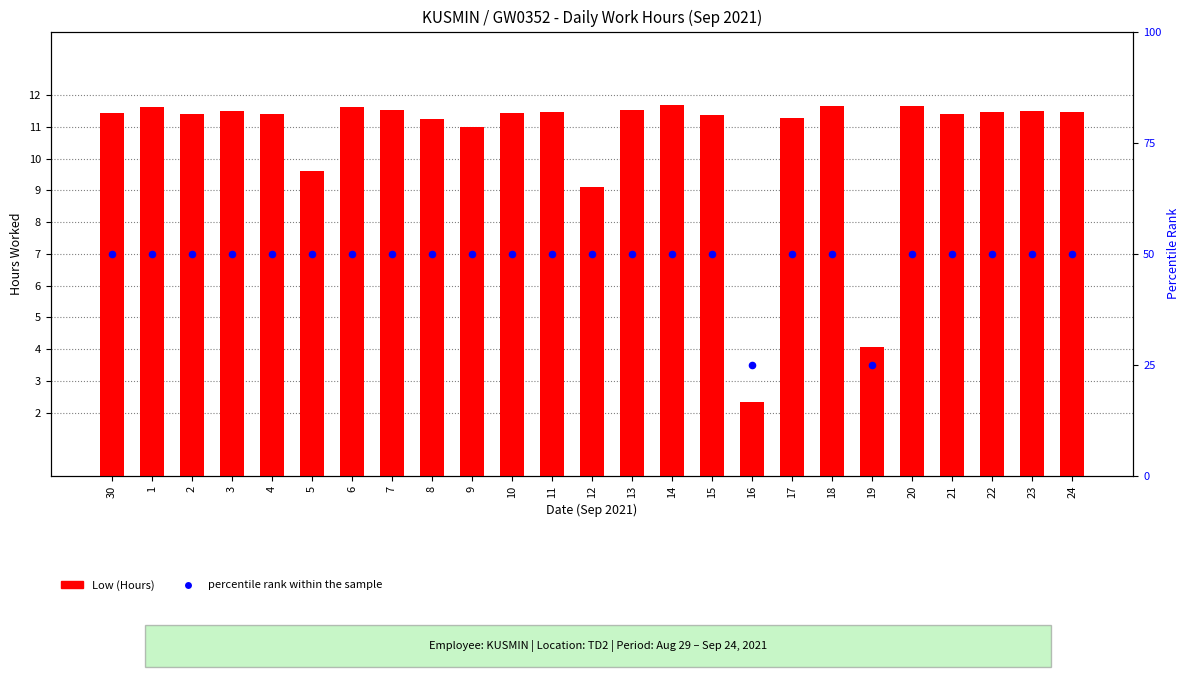

At which category is the sum across all series the highest?

14